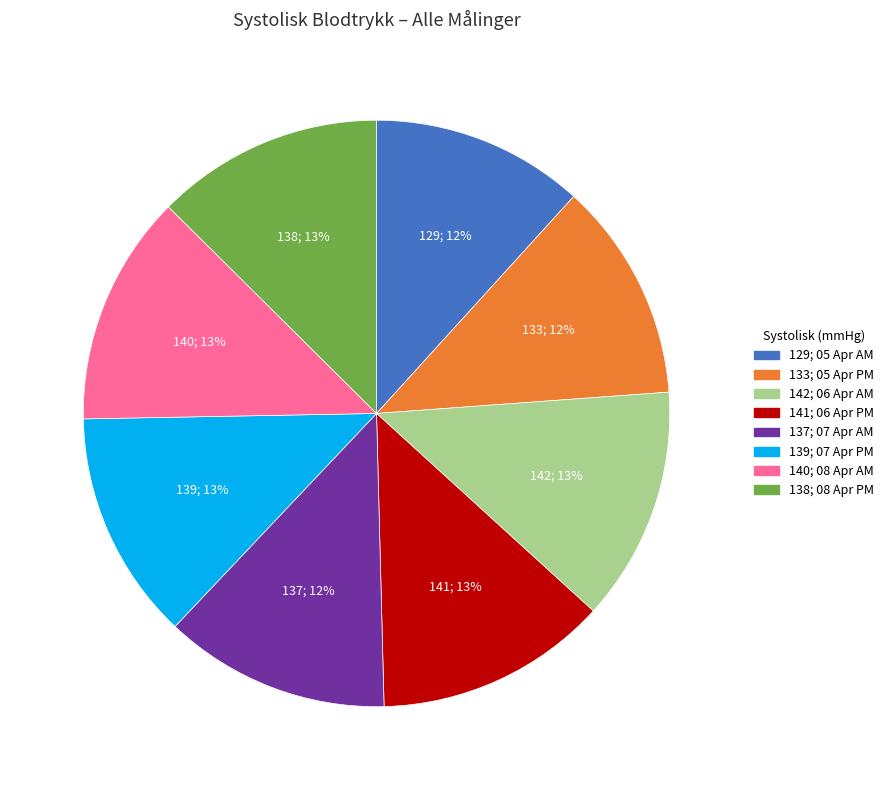

Combined, do 140; 08 Apr AM and 142; 06 Apr AM account for over 50%?

No